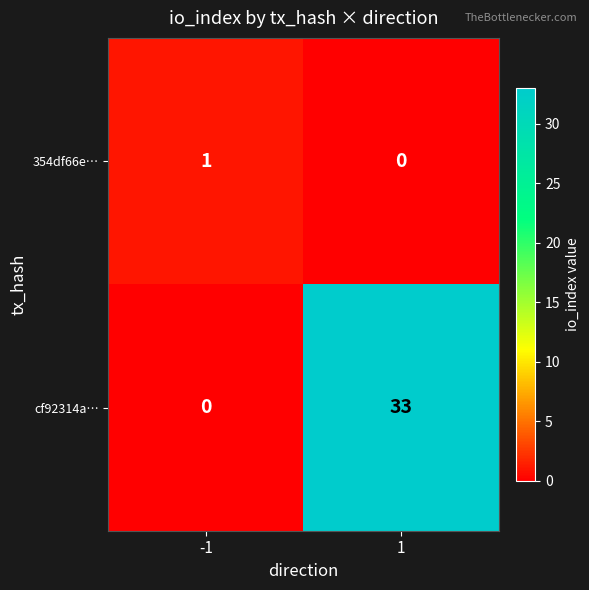

What is the sum of all cf92314a… values?

33